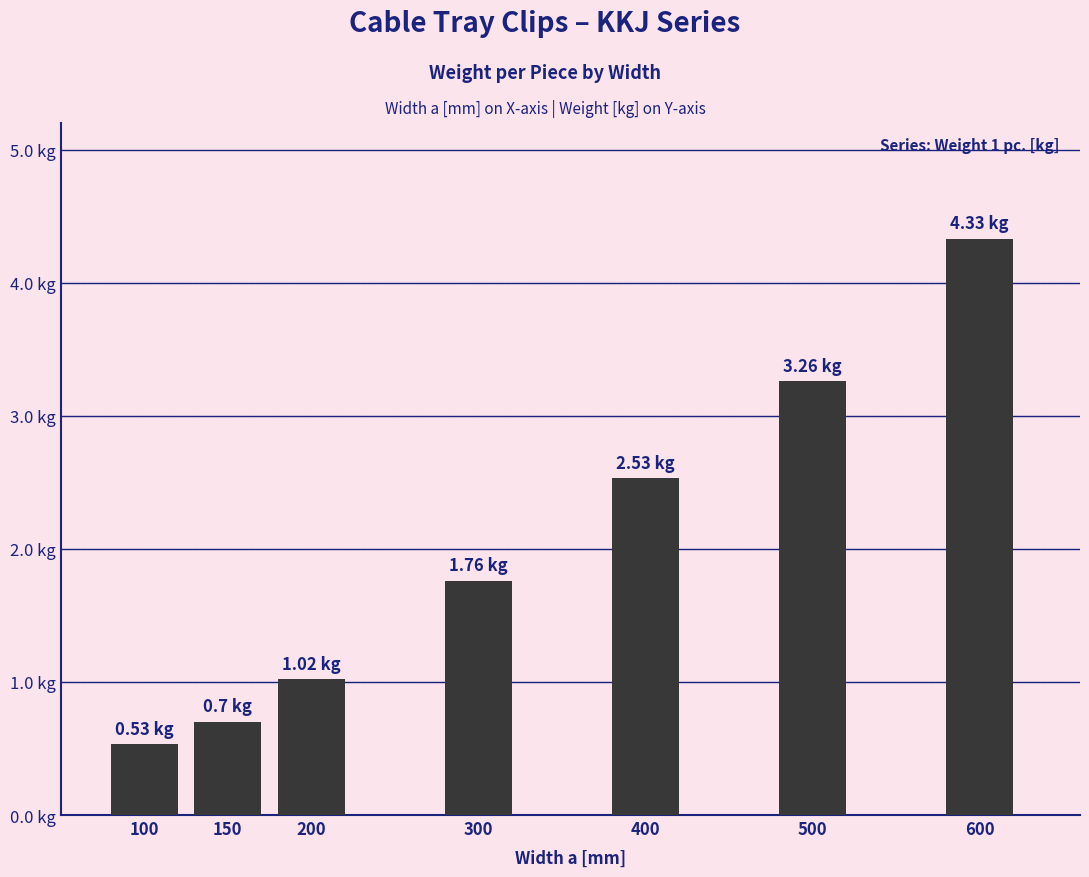

Are the bars horizontal?

No